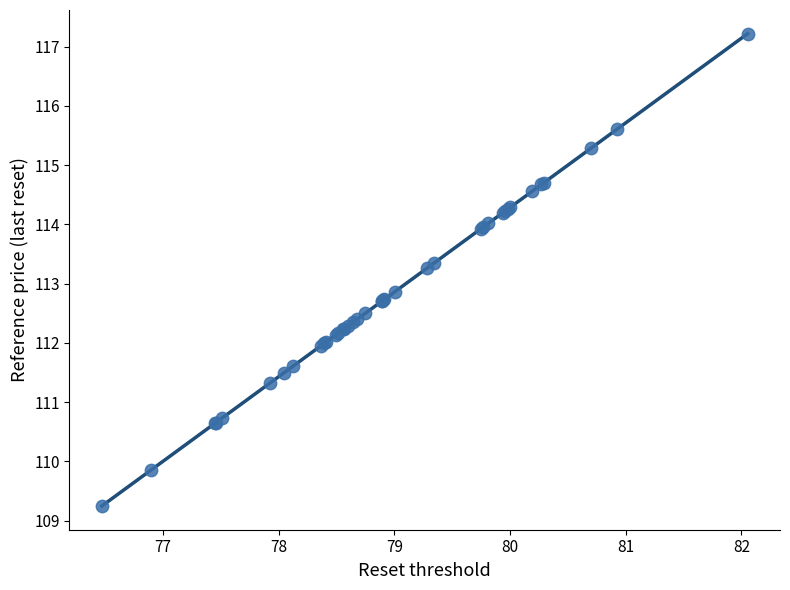

What Y value in the scatter plot is closest to 113?

112.9